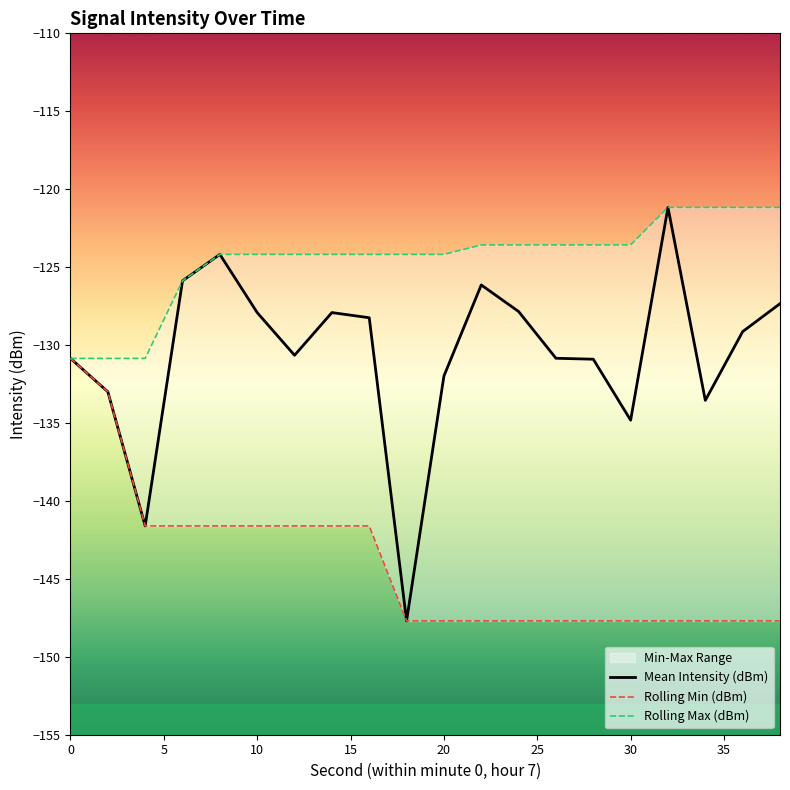

True or false: Rolling Min (dBm) and Mean Intensity (dBm) cross at least once.

False